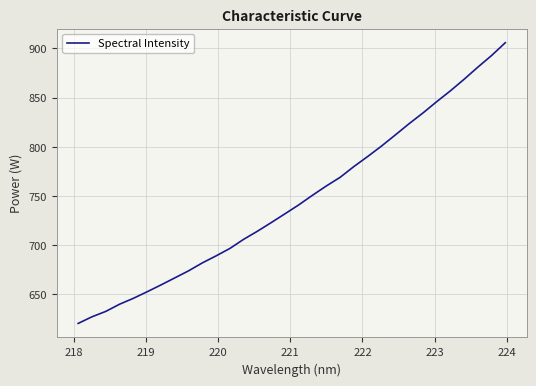

What is the difference between the maximum and minimum values?

285.3